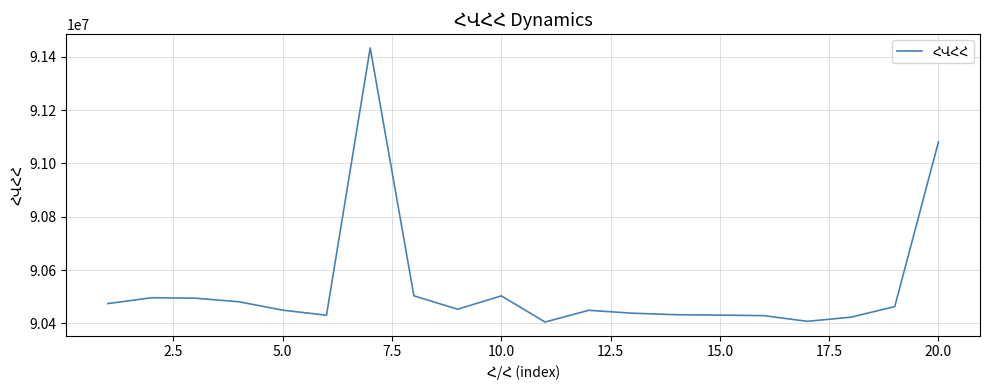

What is the sum of all values?

1810683550